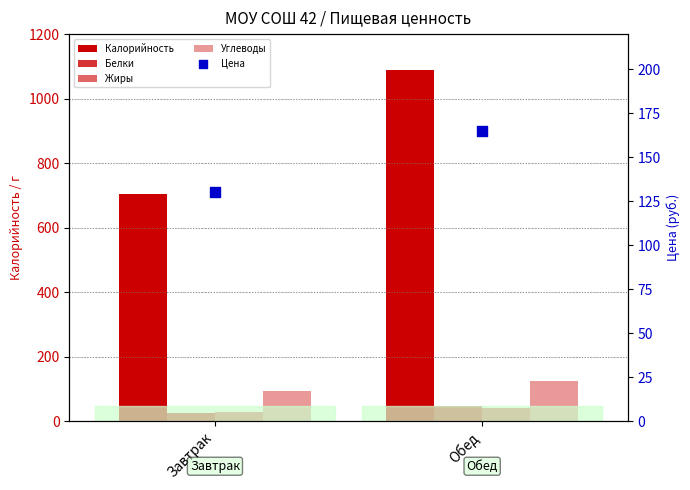

At which category is the sum across all series the highest?

Обед